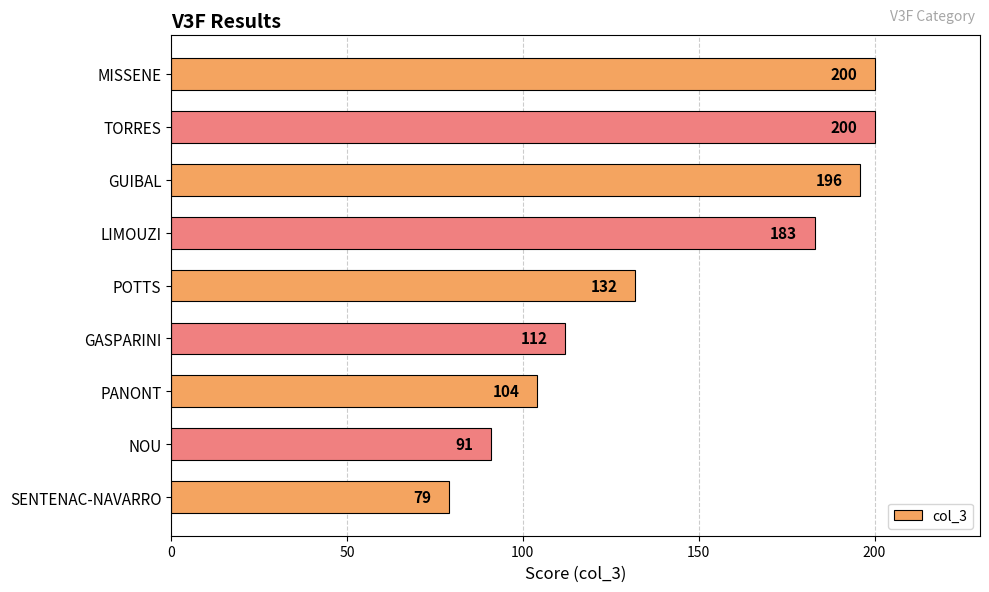

What is the difference between the maximum and minimum values?

121